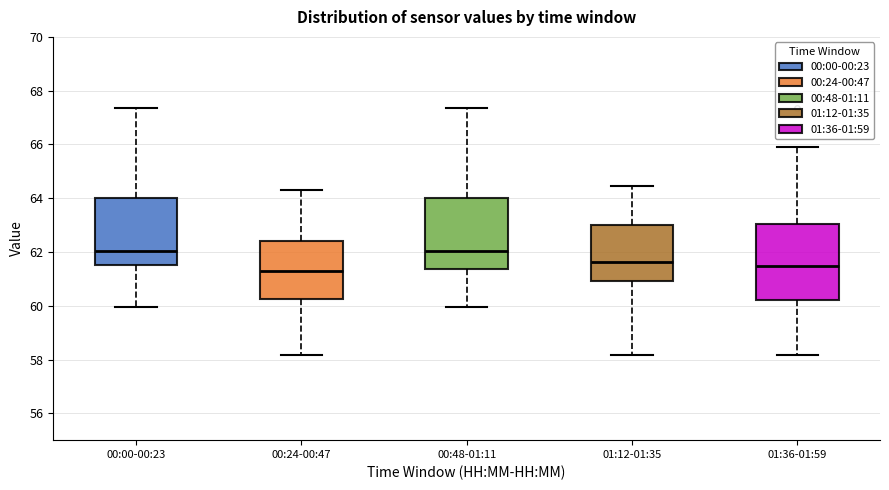

Reading left to right, read every box against the y-axis: the position of its median line, the range the box covers, and the ends of its whiskers. The values are not printed on the chart, so give them approximately, as read against the axis.

00:00-00:23: median 62.0, box 61.6 to 64.0, whiskers 60.0 to 67.4
00:24-00:47: median 61.4, box 60.2 to 62.4, whiskers 58.2 to 64.2
00:48-01:11: median 62.0, box 61.4 to 64.0, whiskers 60.0 to 67.4
01:12-01:35: median 61.6, box 61.0 to 63.0, whiskers 58.2 to 64.4
01:36-01:59: median 61.4, box 60.2 to 63.0, whiskers 58.2 to 66.0